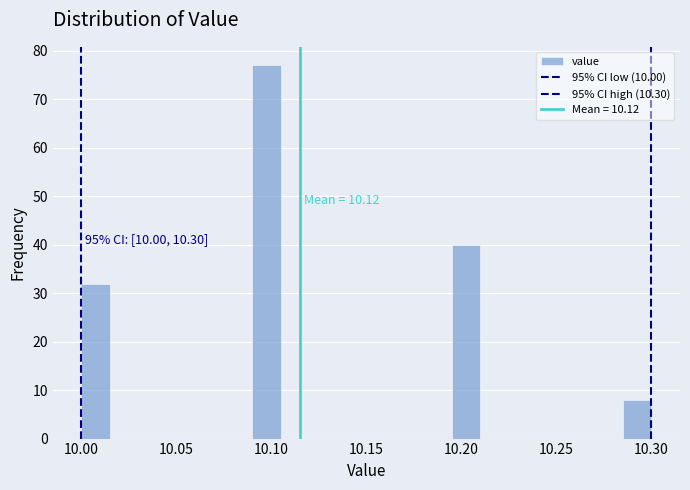

Around what value on the x-axis is the tallest bar? Give the approximate position of its centre, as read against the axis.

10.100